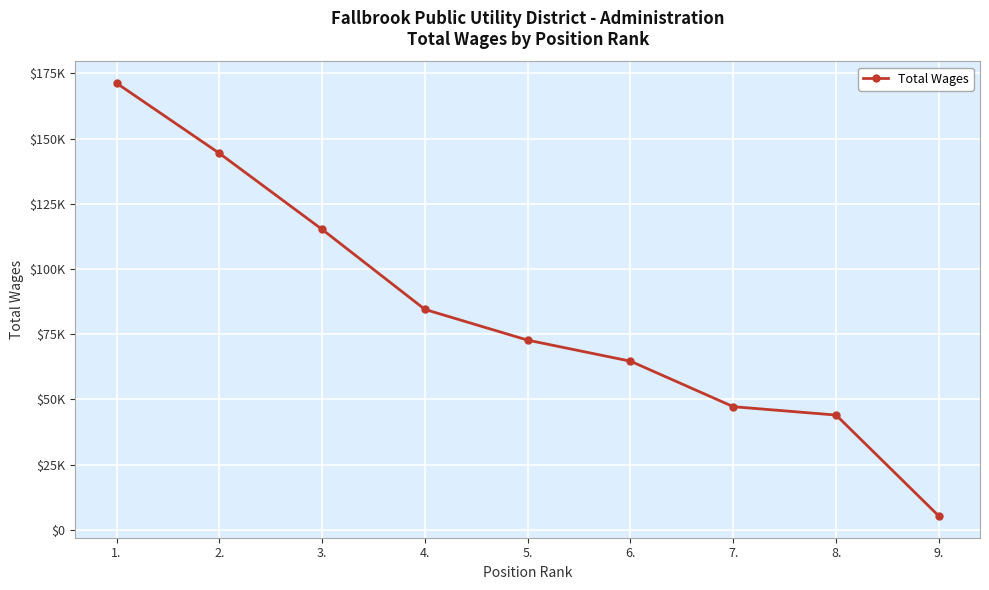

Approximately how many times larger is the value at 6. compared to 5.?

0.9